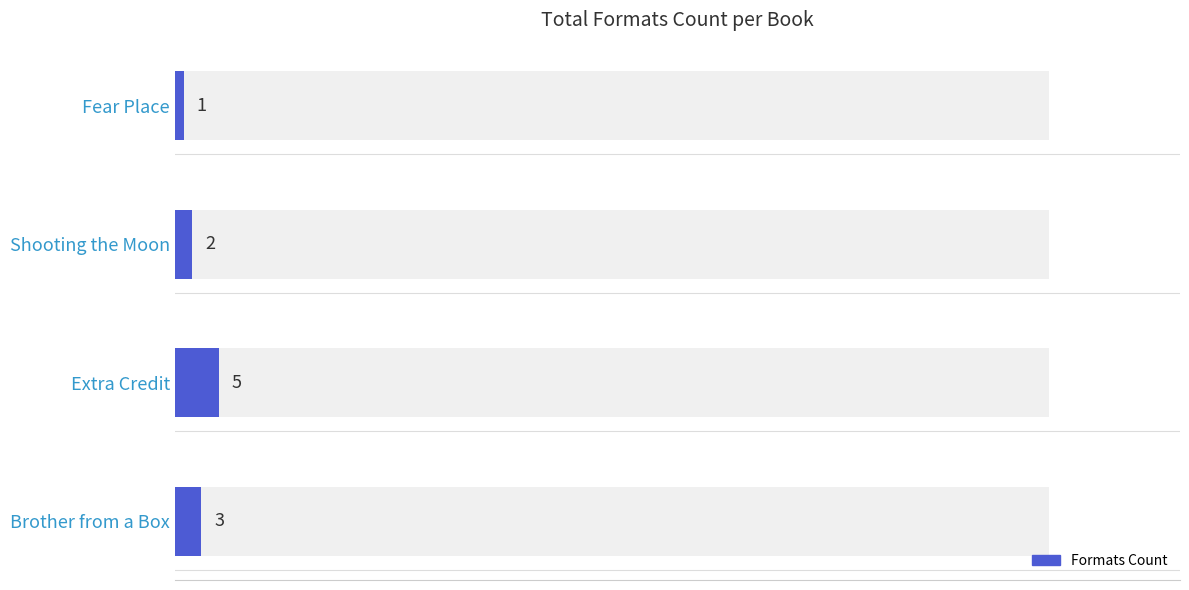

Does the chart contain any negative values?

No